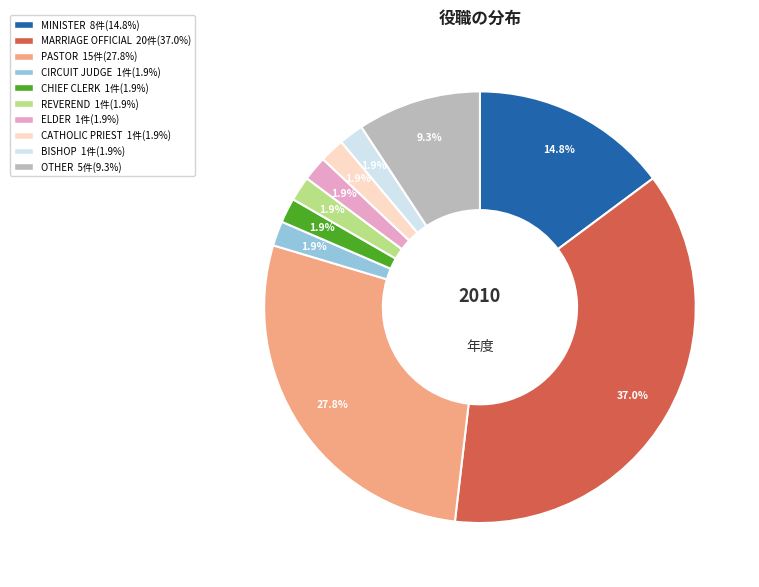

How many segments does this pie chart have?

10